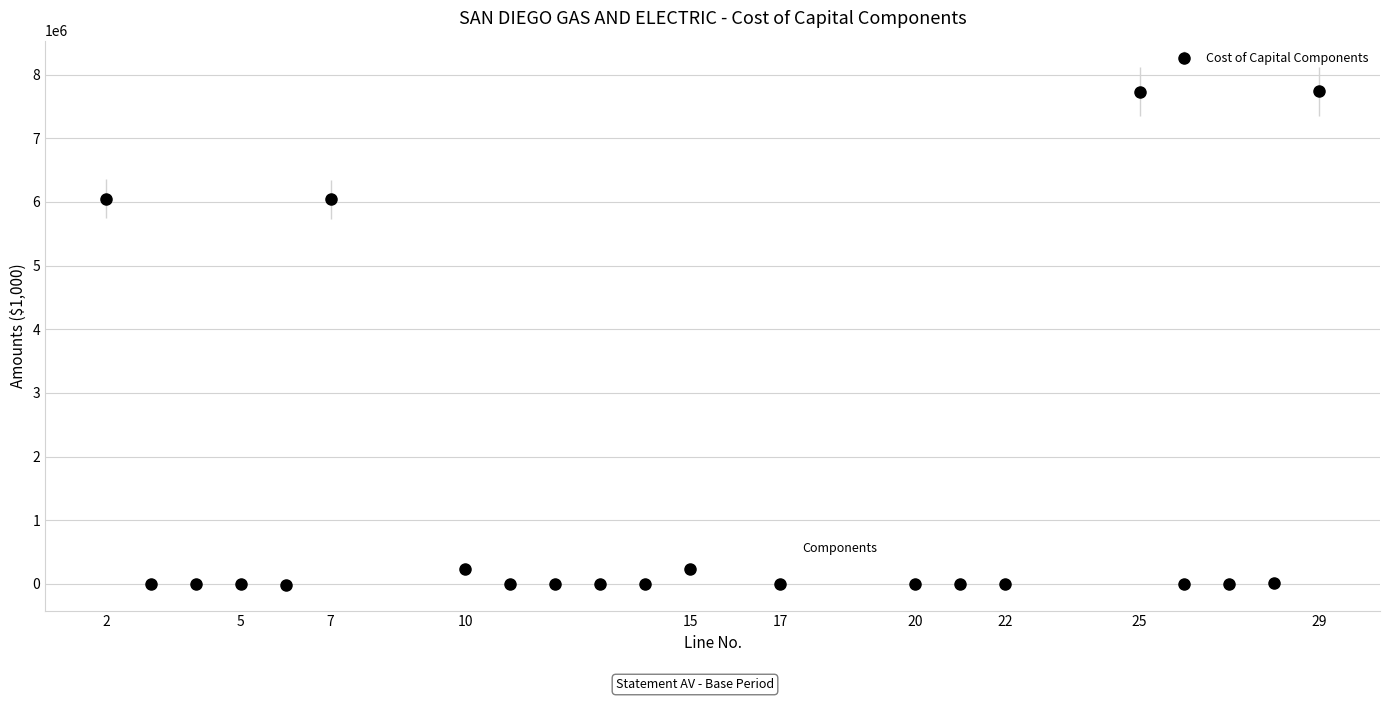

What is the greatest value displayed?

7739447.8